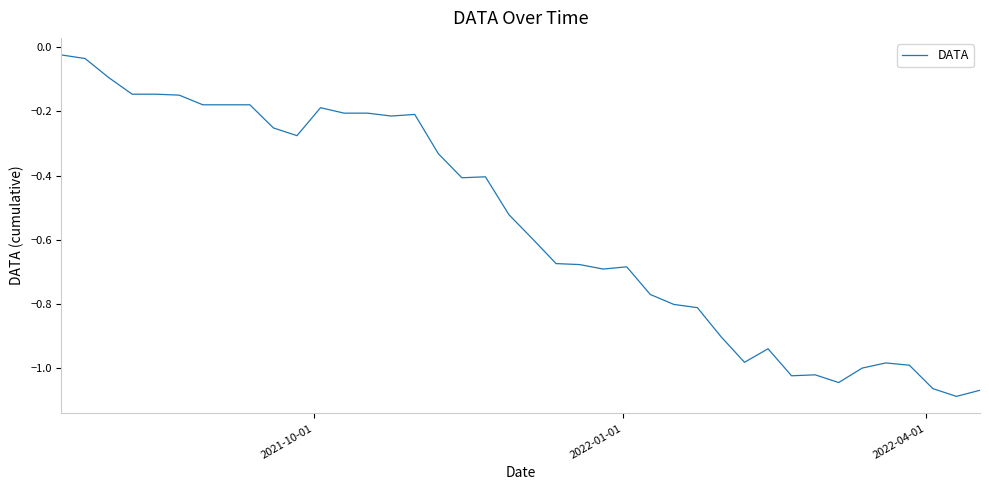

How many series are shown in this chart?

1